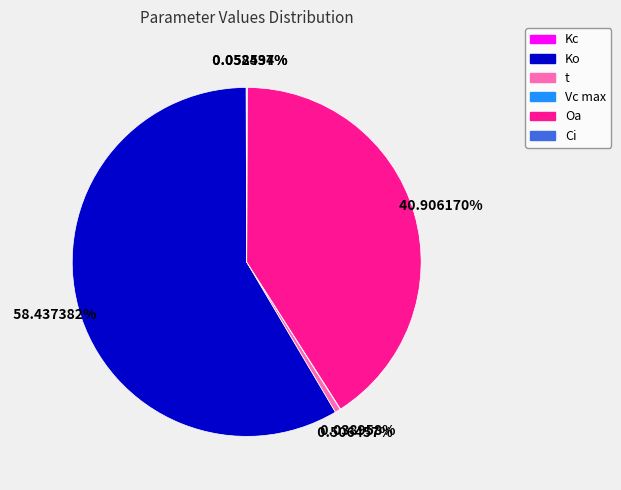

Which slice is the largest?

Ko